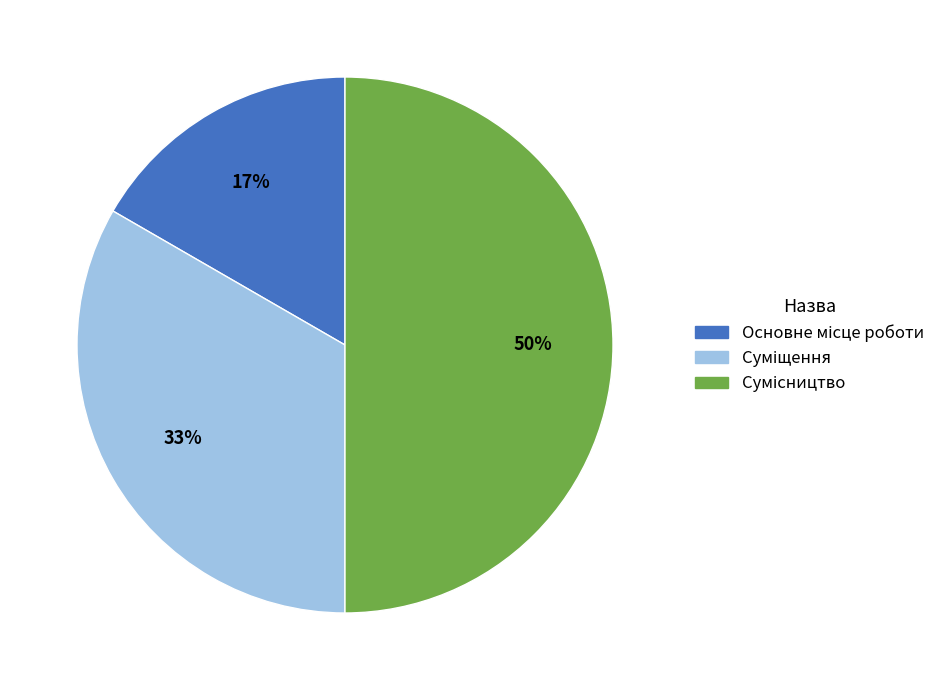

To the nearest percent, what is the difference between the largest and smallest slice percentages?

33%